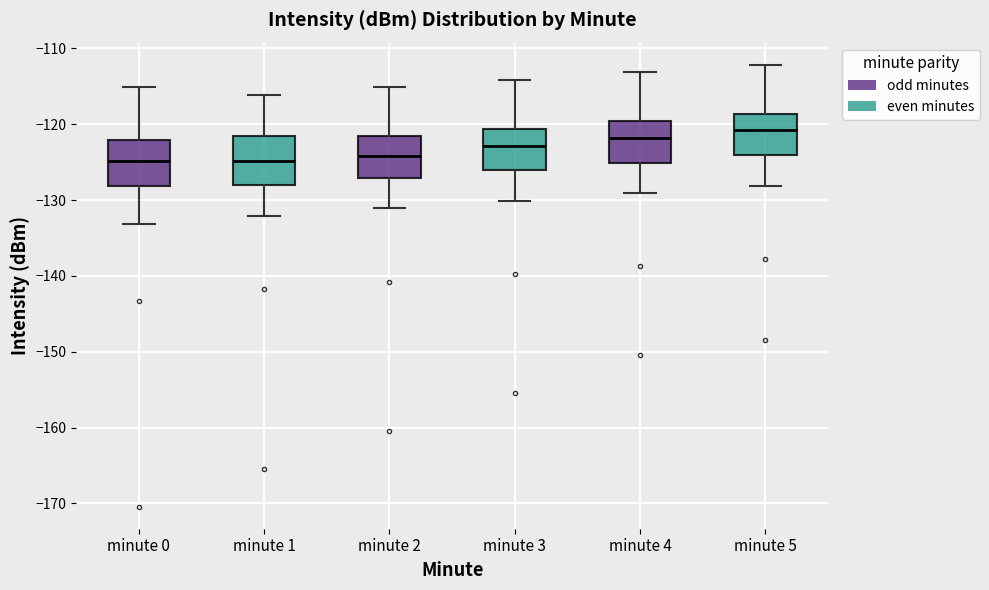

Reading left to right, transcribe this box plot: for each box, give where its median line is, the range the box spans, and where its two whiskers end, as read against the y-axis. The values are not printed on the chart, so give them approximately, as read against the axis.

minute 0: median -125, box -128 to -122, whiskers -133 to -115
minute 1: median -125, box -128 to -122, whiskers -132 to -116
minute 2: median -124, box -127 to -122, whiskers -131 to -115
minute 3: median -123, box -126 to -121, whiskers -130 to -114
minute 4: median -122, box -125 to -120, whiskers -129 to -113
minute 5: median -121, box -124 to -119, whiskers -128 to -112